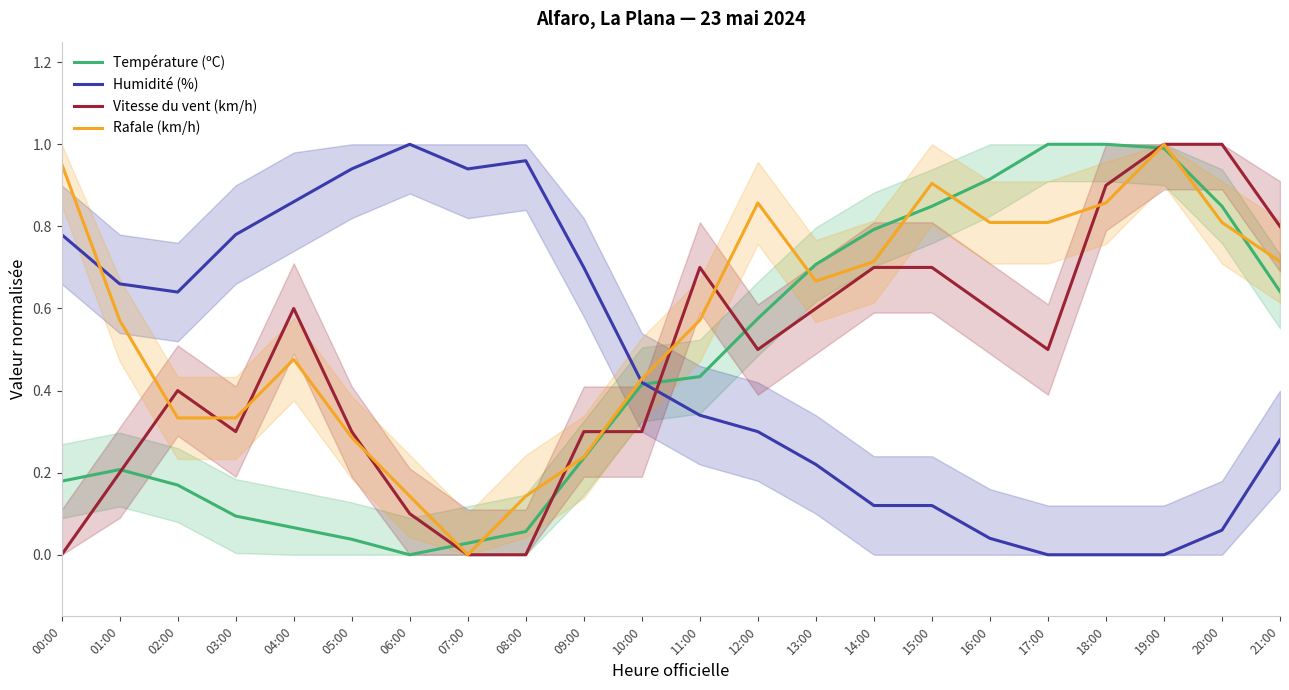

Reading left to right, transcribe all the data shown in this chart.

Température (ºC): 0.2	0.2	0.2	0.1	0.1	0.0	0.0	0.0	0.1	0.2	0.4	0.4	0.6	0.7	0.8	0.8	0.9	1.0	1.0	1.0	0.8	0.6
Humidité (%): 0.8	0.7	0.6	0.8	0.9	0.9	1.0	0.9	1.0	0.7	0.4	0.3	0.3	0.2	0.1	0.1	0.0	0.0	0.0	0.0	0.1	0.3
Vitesse du vent (km/h): 0.0	0.2	0.4	0.3	0.6	0.3	0.1	0.0	0.0	0.3	0.3	0.7	0.5	0.6	0.7	0.7	0.6	0.5	0.9	1.0	1.0	0.8
Rafale (km/h): 1.0	0.6	0.3	0.3	0.5	0.3	0.1	0.0	0.1	0.2	0.4	0.6	0.9	0.7	0.7	0.9	0.8	0.8	0.9	1.0	0.8	0.7